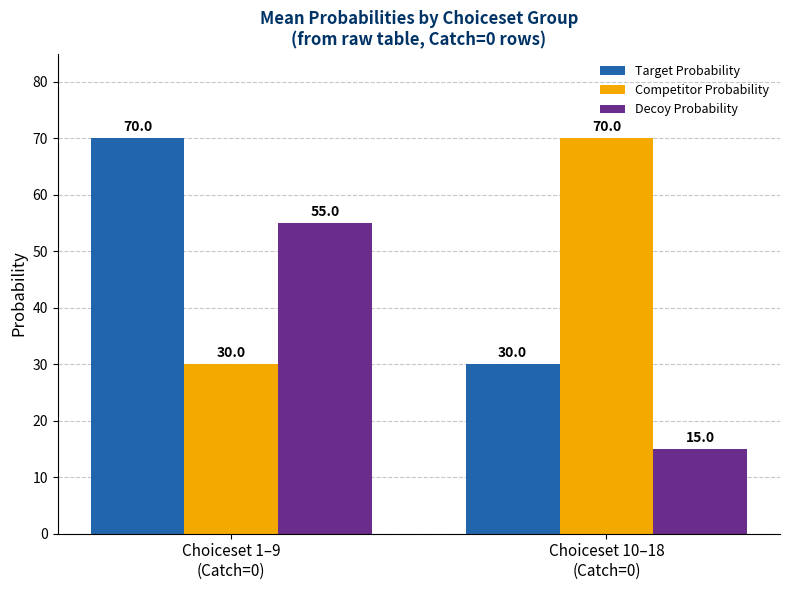

The value of Target Probability at Choiceset 10–18
(Catch=0) is 13. True or false?

False